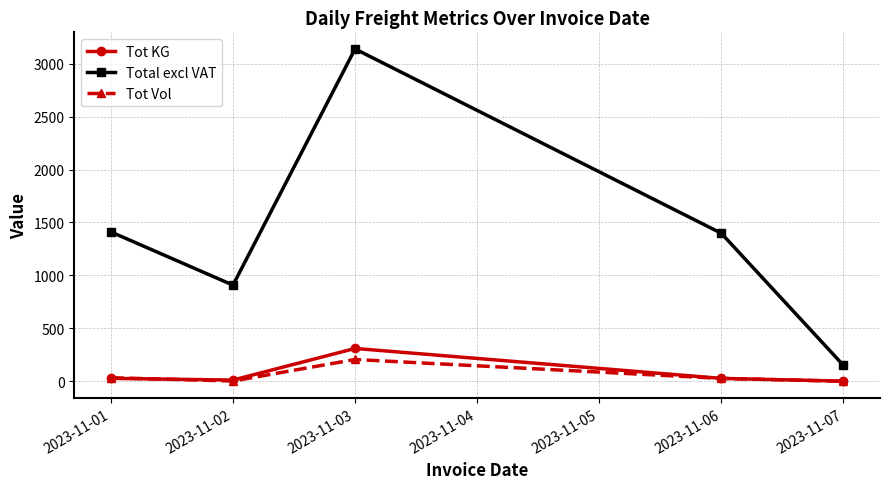

What is the value of the Total excl VAT point at the 1st from the left?

1410.8